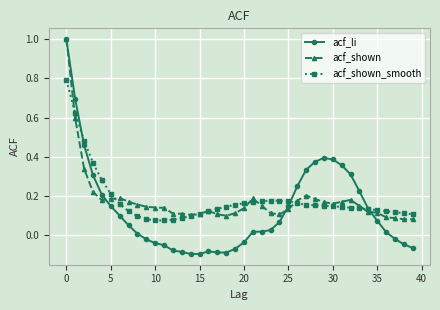

What is the maximum value shown in the chart?

1.0